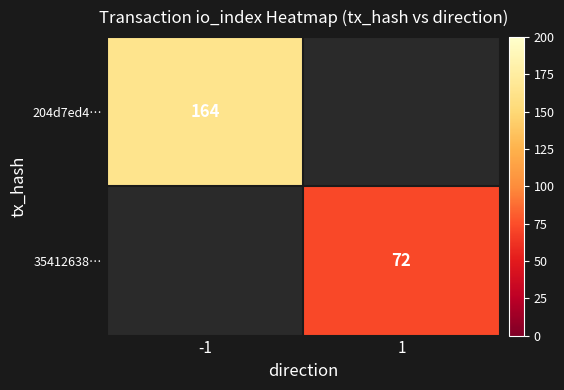

The value of 204d7ed4… at -1 is 164. True or false?

True